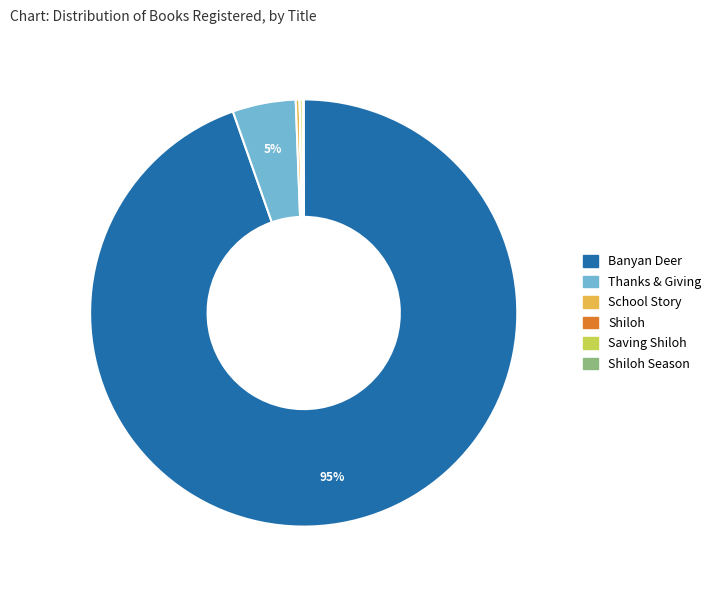

Is there any slice that represents more than half of the pie?

Yes